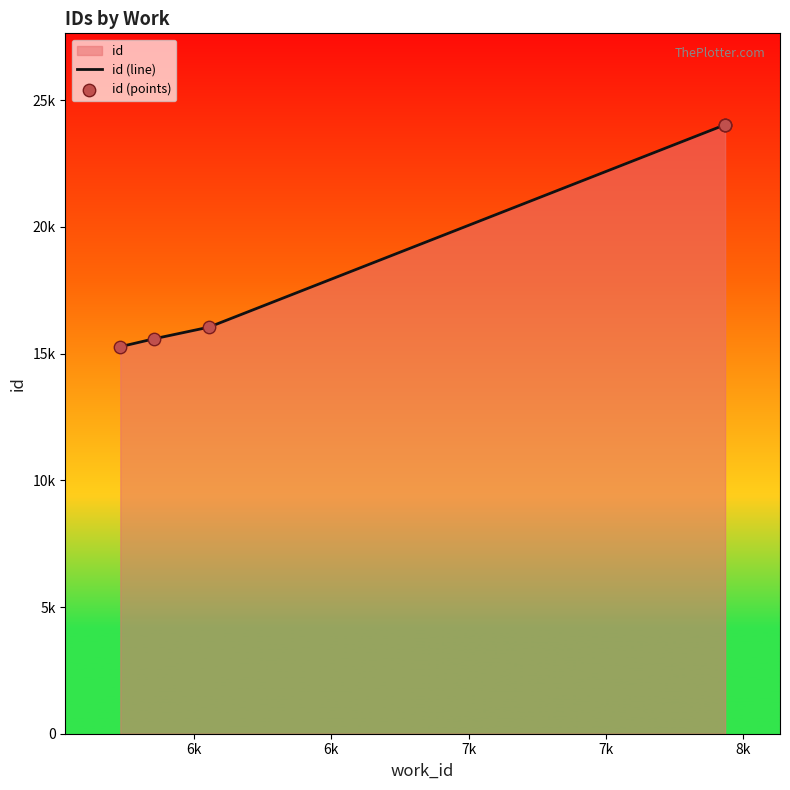

Which series has the widest spread of Y values?

id (line)